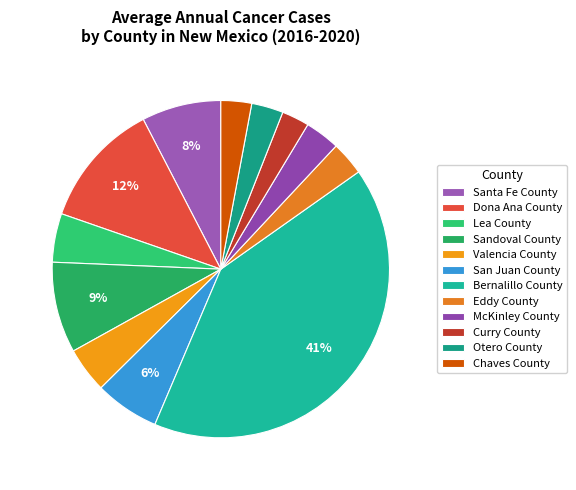

To the nearest percent, what is the average slice percentage?

8%